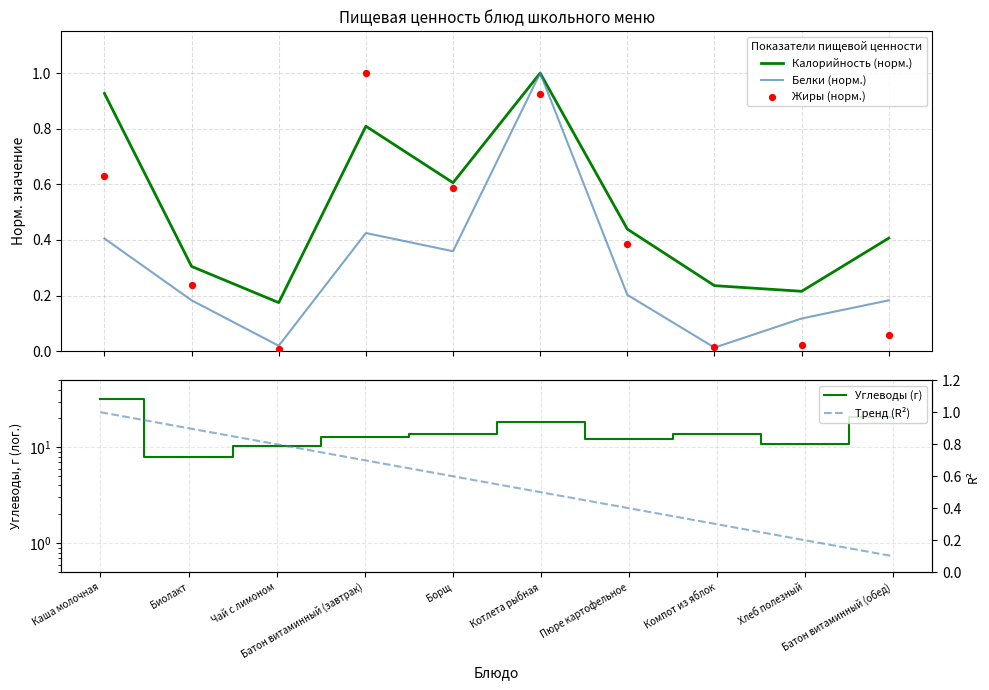

What are all the series names shown in the legend?

Калорийность (норм.), Белки (норм.), Жиры (норм.), Углеводы (г), Тренд (R²)